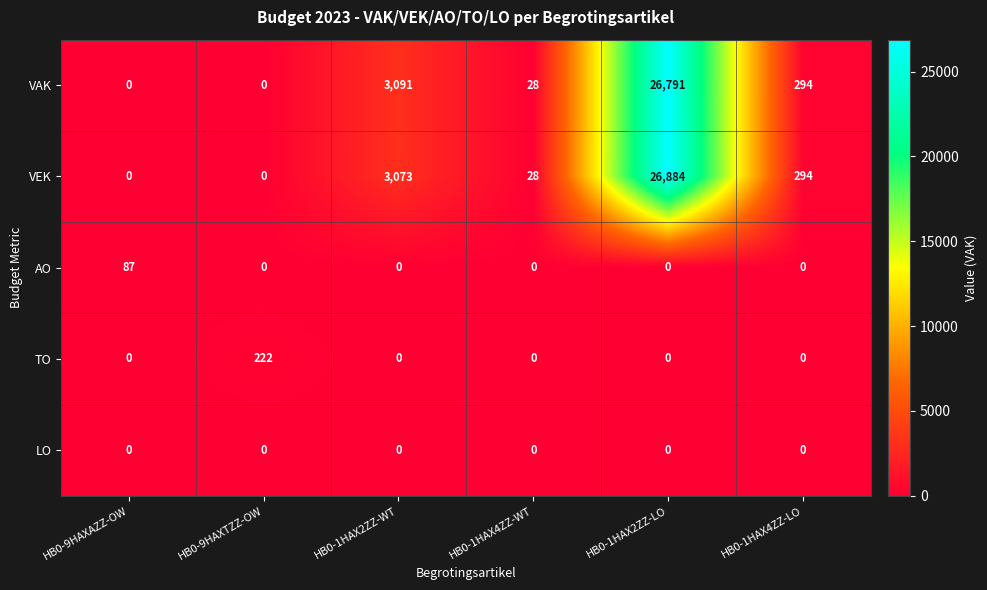

Which label corresponds to the largest value in the chart?

HB0-1HAX2ZZ-LO